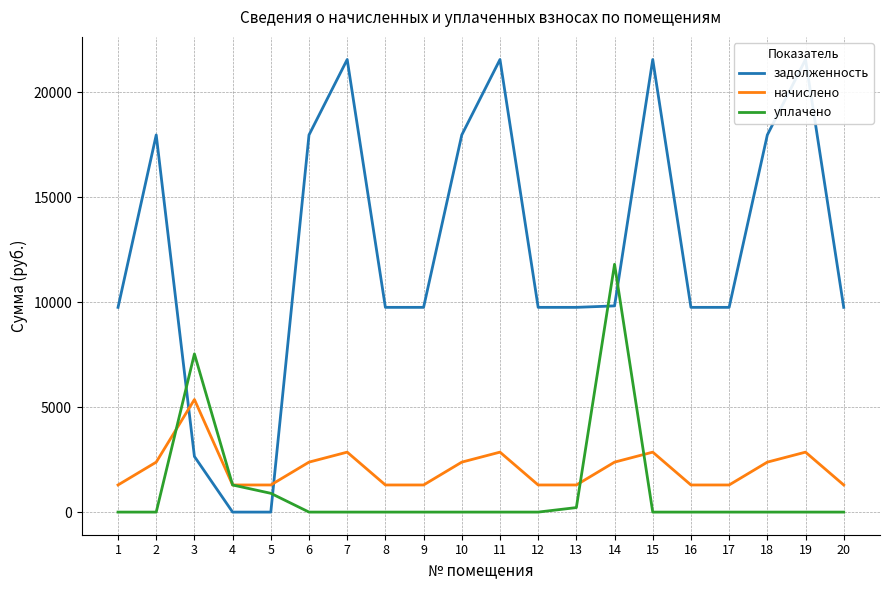

What is the lowest value of the начислено series?

1292.8